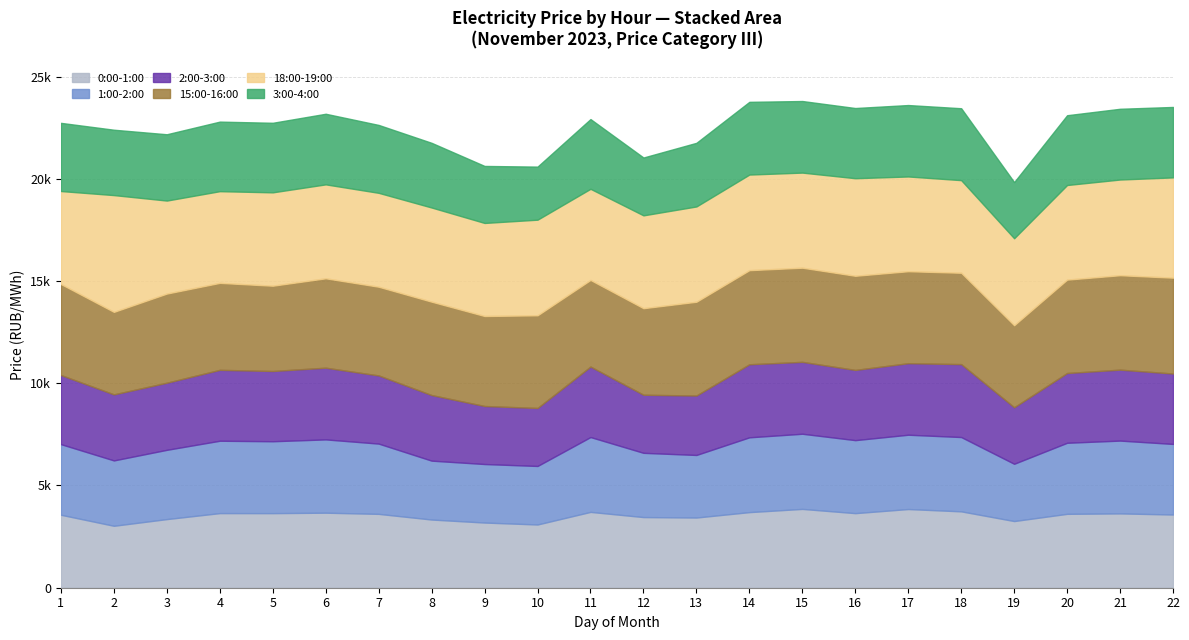

The 0:00-1:00 series shows 3029.0 at 2. True or false?

True